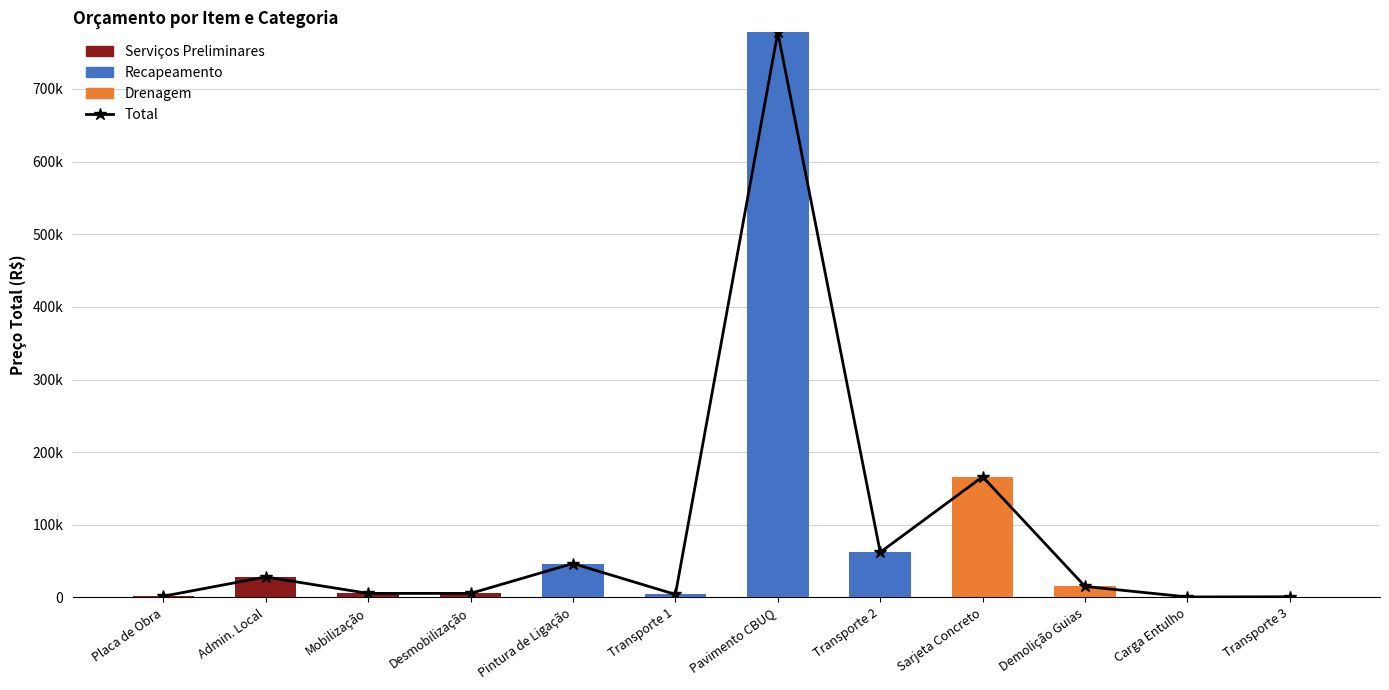

Which category has the lowest value across all series?

Pintura de Ligação